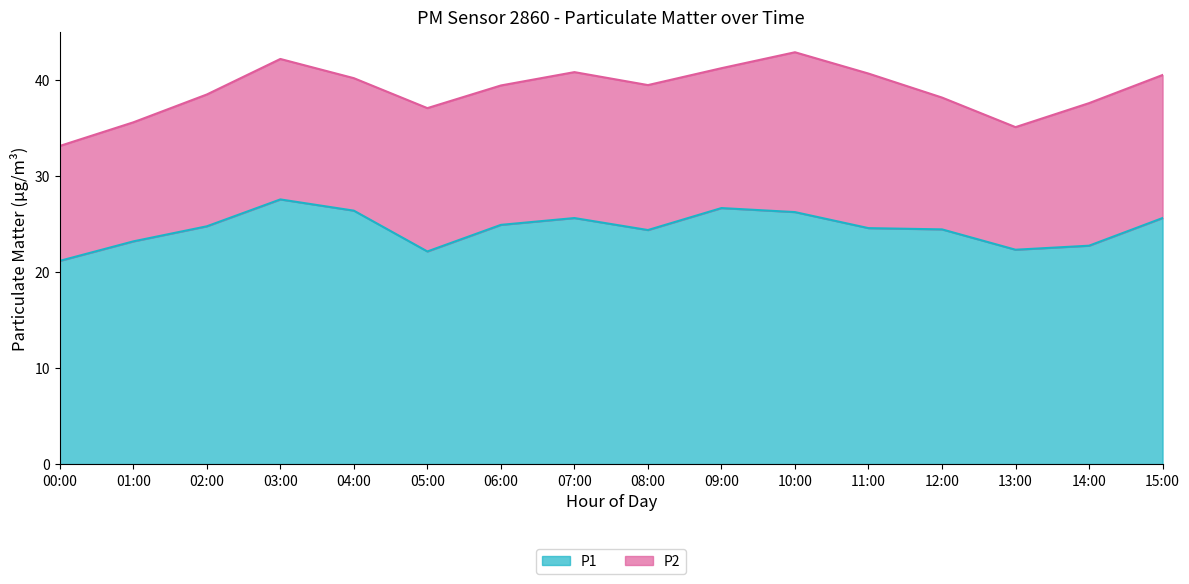

How many data points does each series have?

16